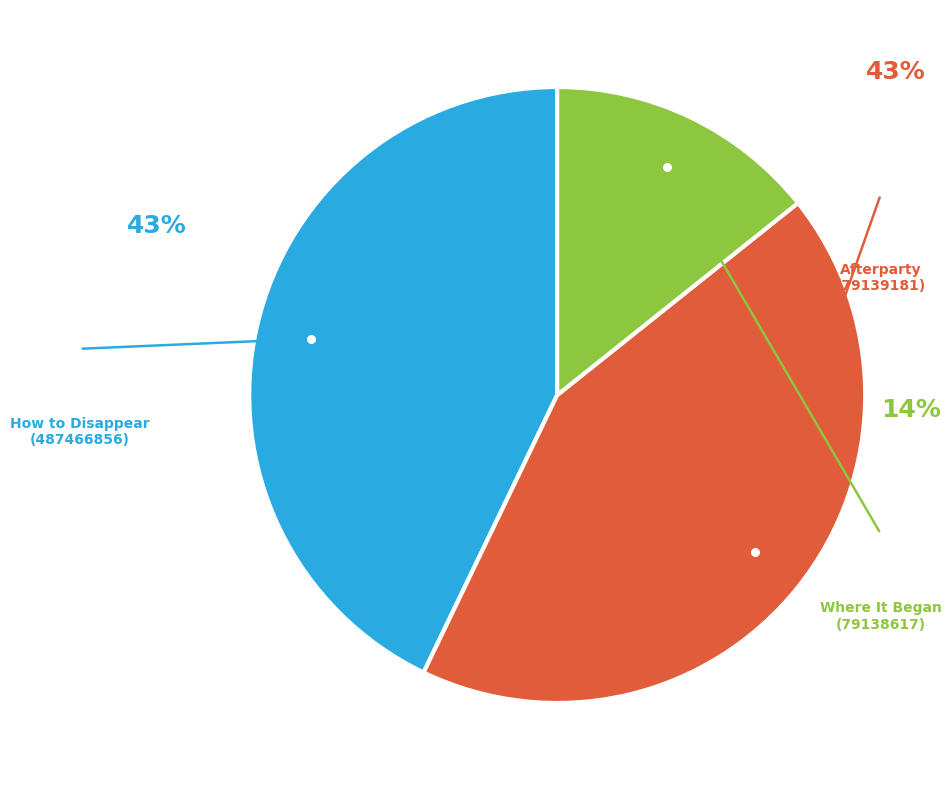

Is there any slice that represents more than half of the pie?

No